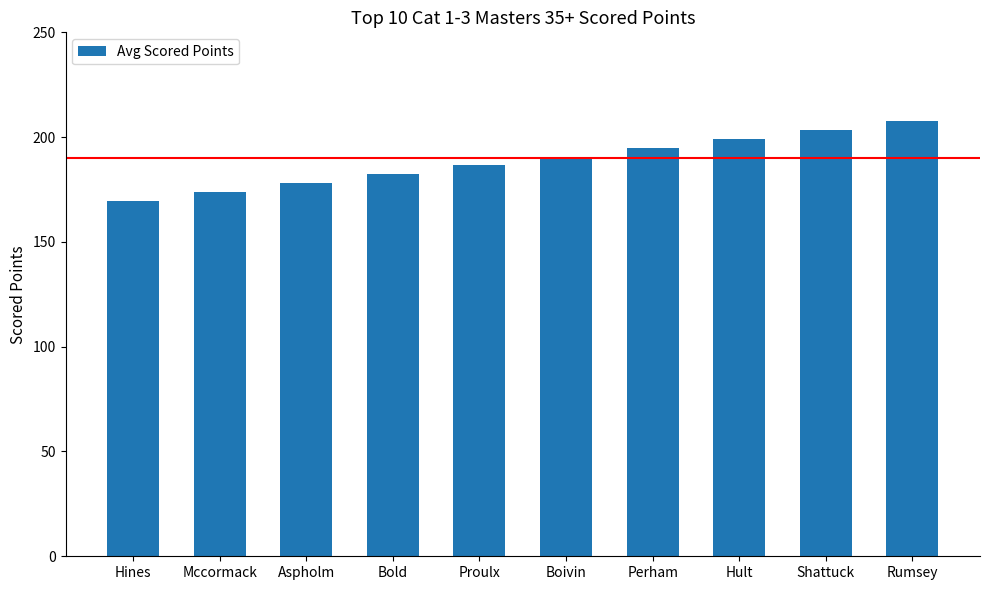

The chart shows a value of 178.1 at Aspholm. True or false?

True